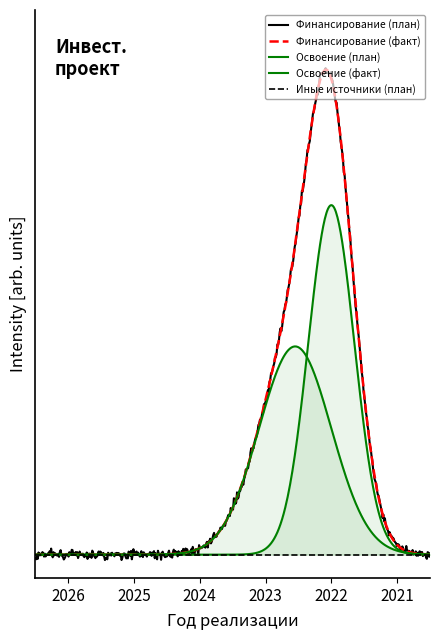

How many lines are shown in the chart?

5